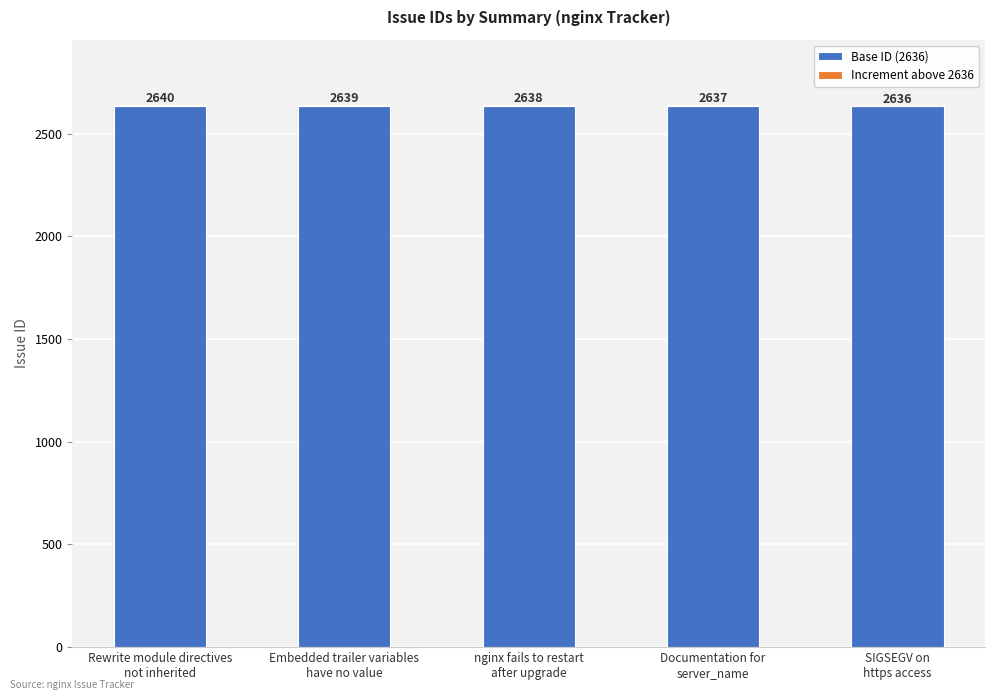

Count the number of data series in this chart.

2